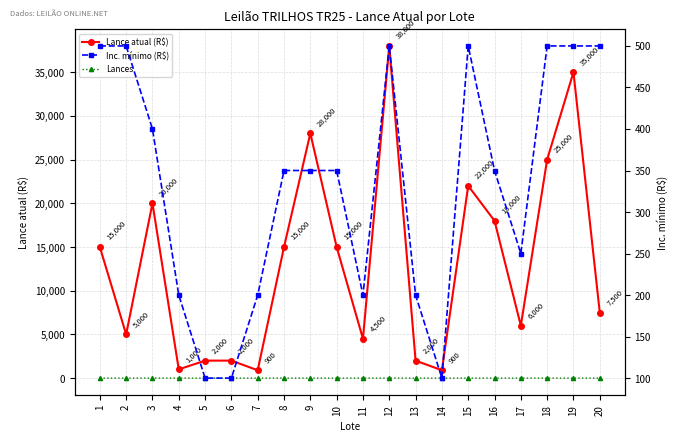

True or false: Lances and Inc. mínimo (R$) cross at least once.

False